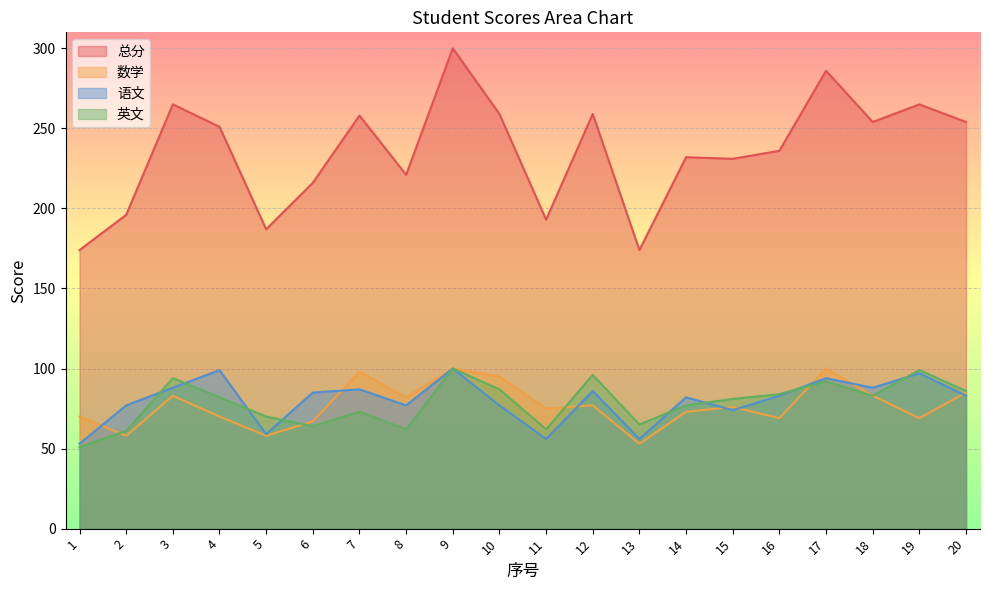

What is the sum of all 英文 values?

1569